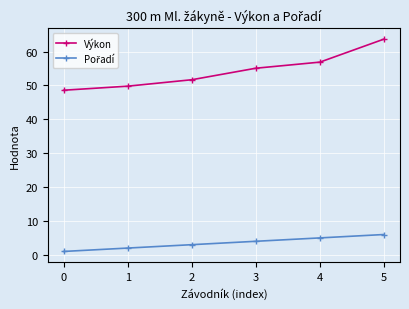

Which series has the largest total across all categories?

Výkon